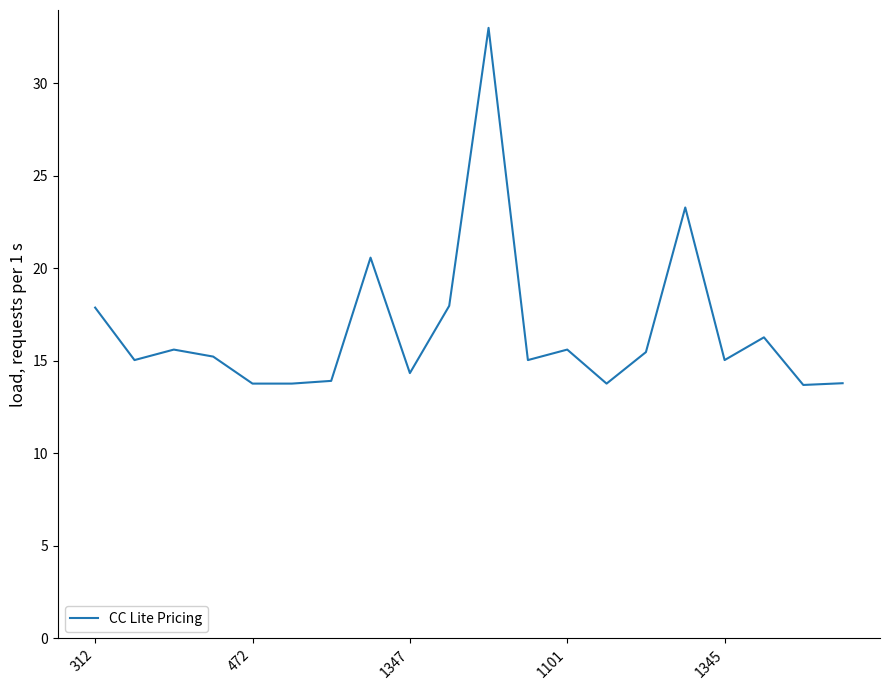

How many lines are shown in the chart?

1